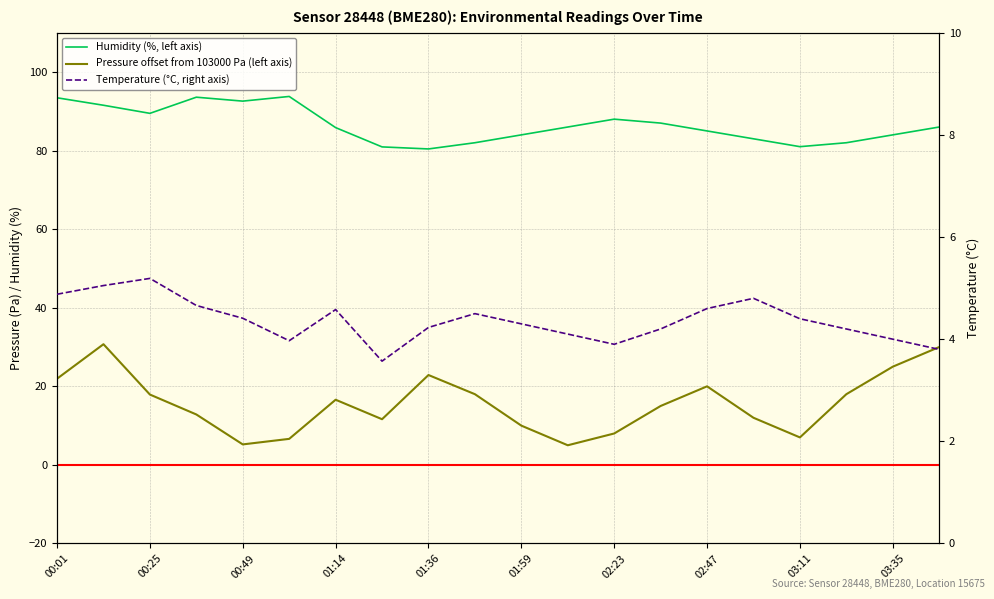

True or false: Pressure offset from 103000 Pa (left axis) and Humidity (%, left axis) intersect in this chart.

False